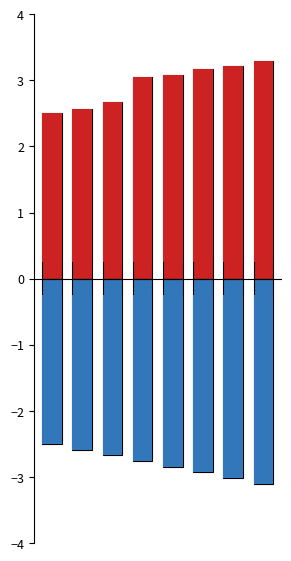

Which label corresponds to the largest value in the chart?

7